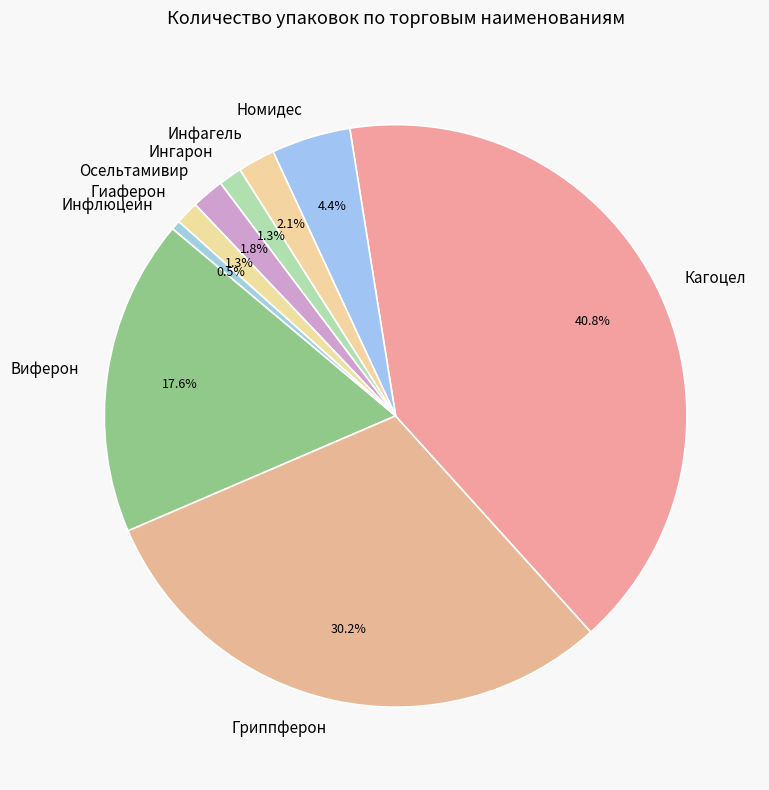

Does any single category account for the majority?

No